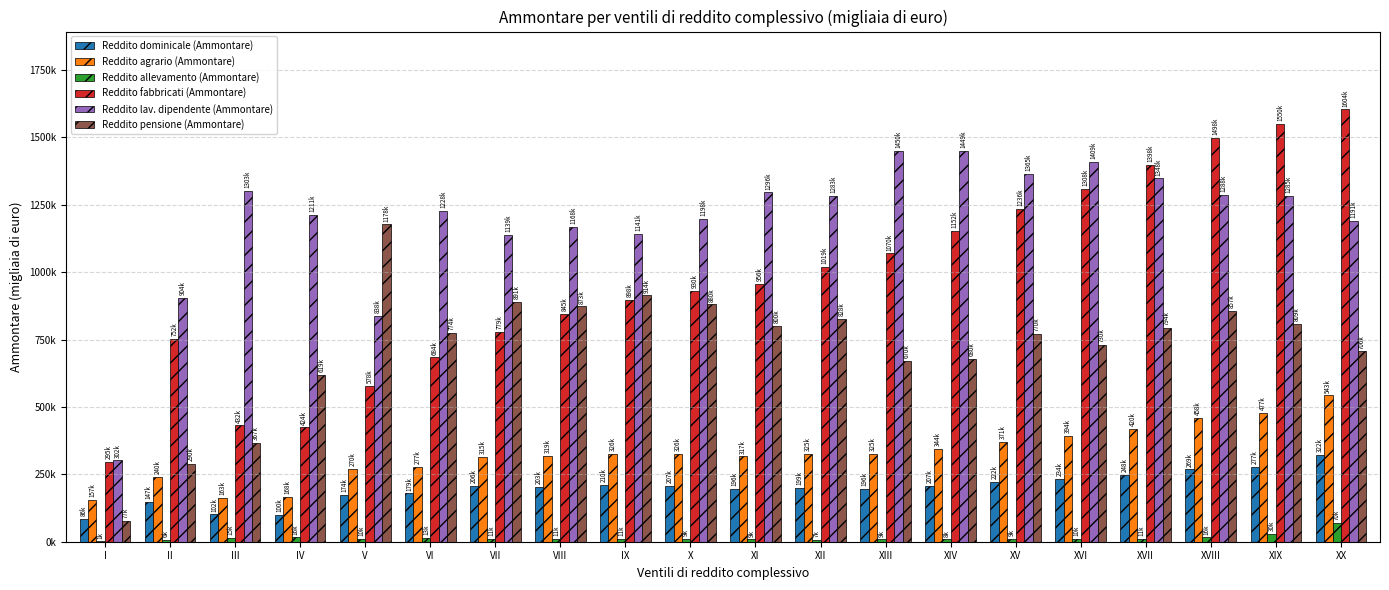

Are the bars grouped side by side (vs. stacked)?

Yes